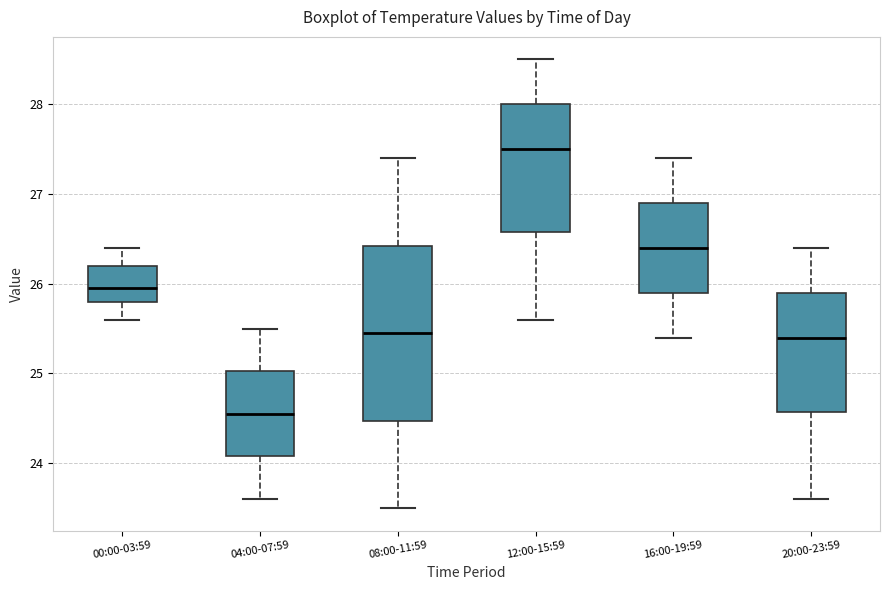

Where does the median line of the box for 16:00-19:59 sit on the y-axis? The values are not printed on the chart, so give them approximately, as read against the axis.

26.4